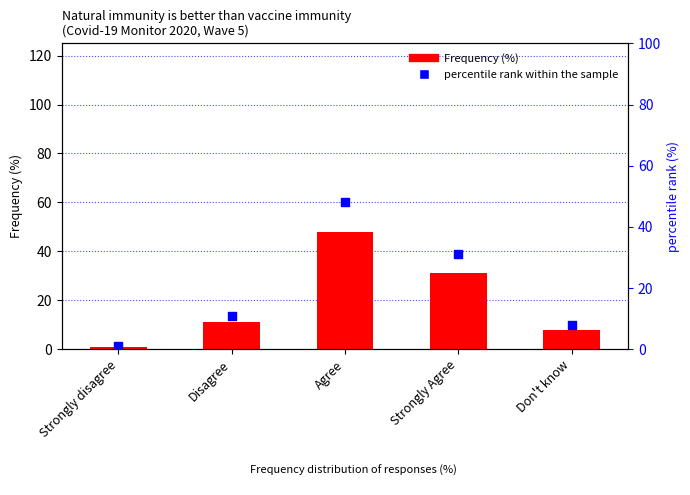

What is the total value across all series at Disagree?

22